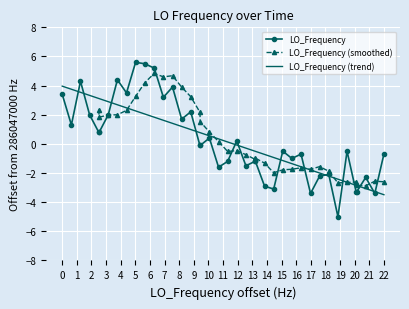

Where is the first local minimum?

1